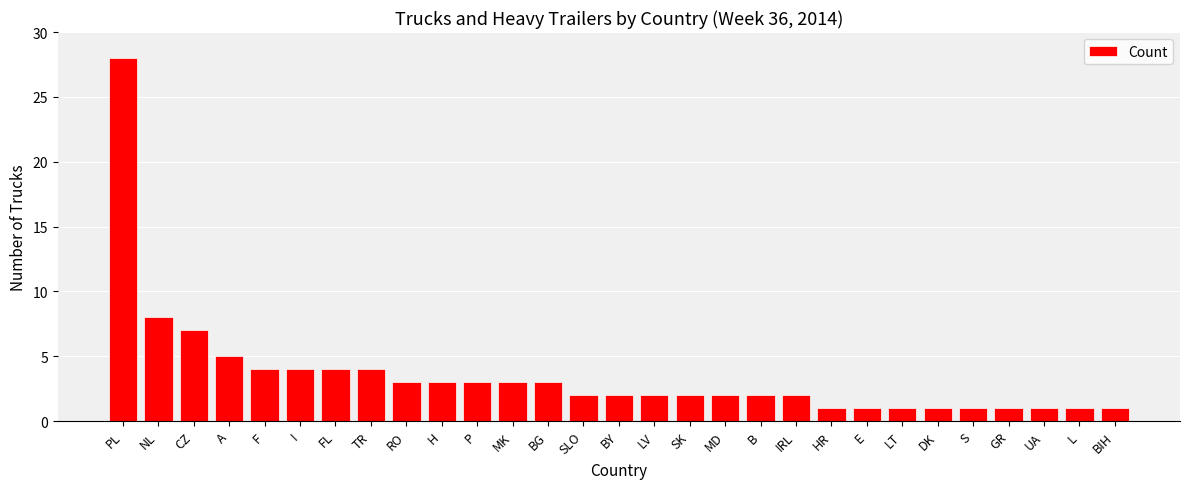

Reading left to right, list all the values displayed in this chart.

PL=28	NL=8	CZ=7	A=5	F=4	I=4	FL=4	TR=4	RO=3	H=3	P=3	MK=3	BG=3	SLO=2	BY=2	LV=2	SK=2	MD=2	B=2	IRL=2	HR=1	E=1	LT=1	DK=1	S=1	GR=1	UA=1	L=1	BIH=1